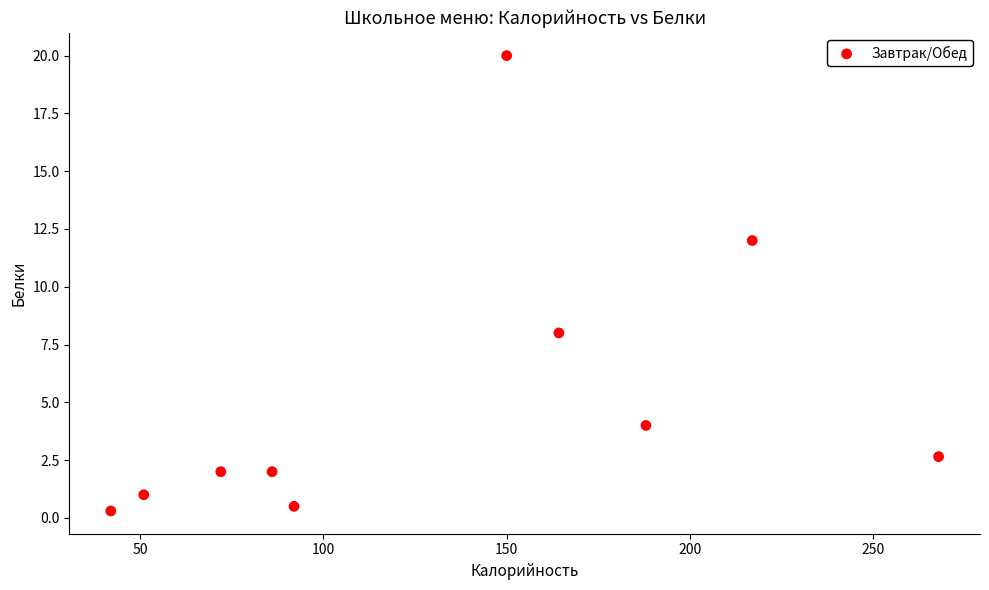

What is the average X value?

133.0